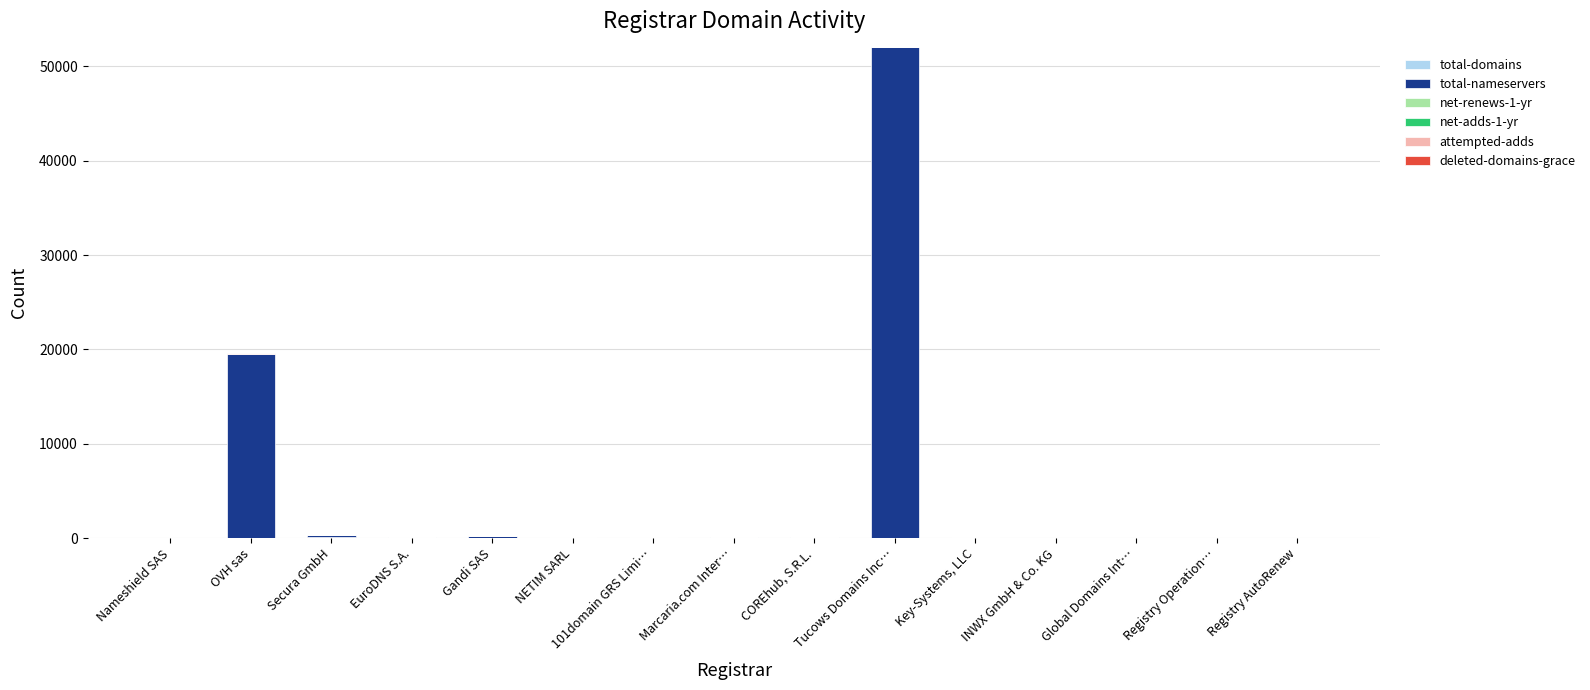

At which category is the sum across all series the highest?

Tucows Domains Inc…